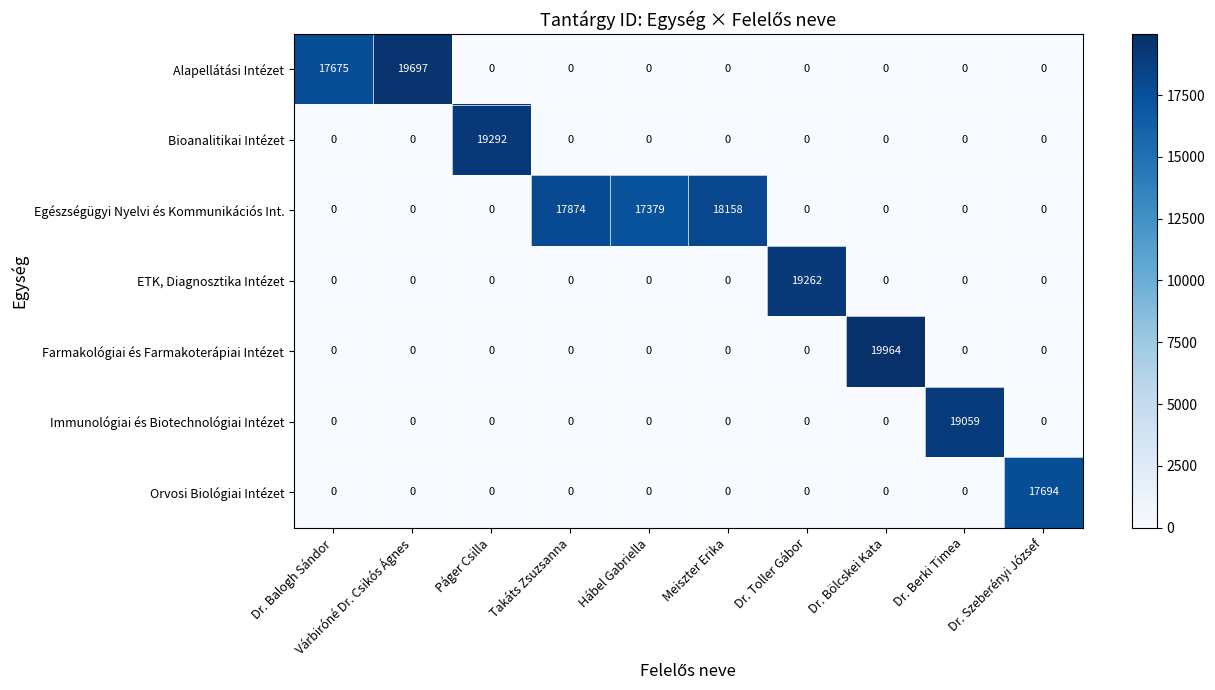

The Orvosi Biológiai Intézet series shows -11070 at Takáts Zsuzsanna. True or false?

False